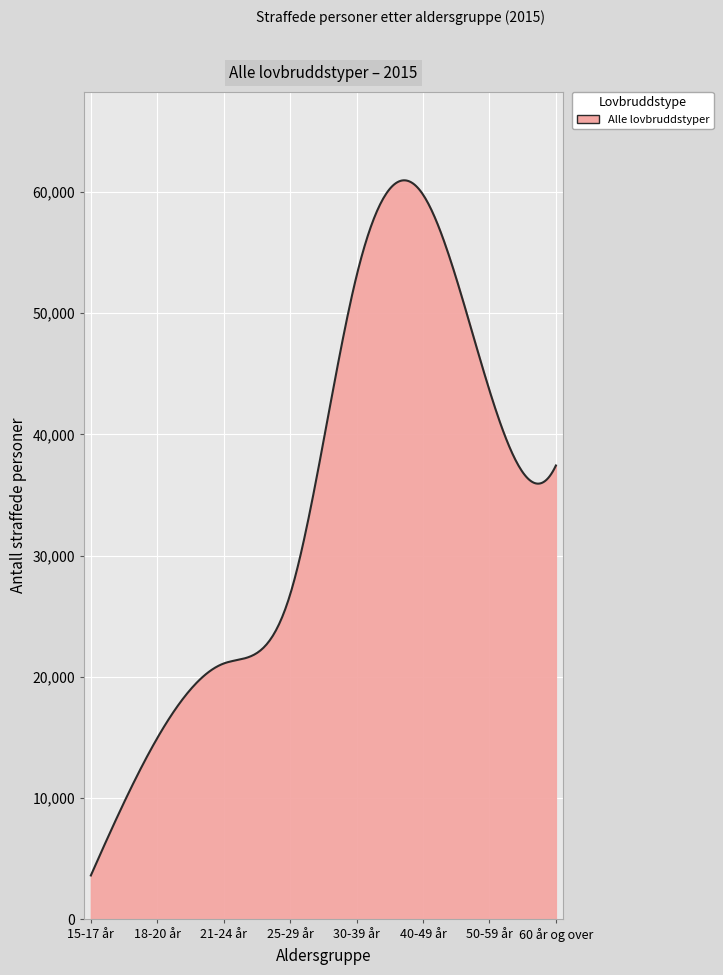

What is the difference between the maximum and minimum values?

57326.9